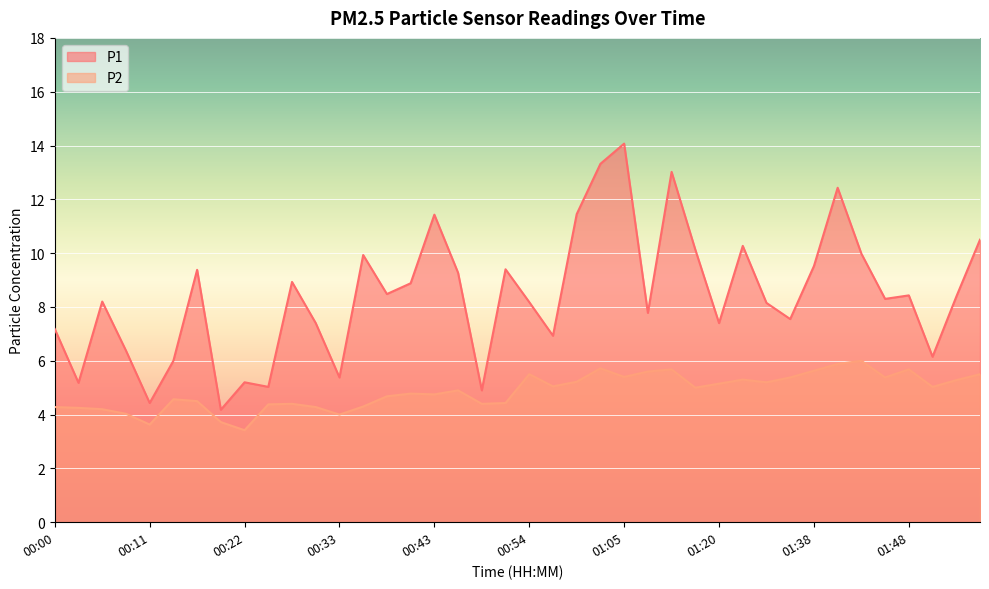

What are all the series names shown in the legend?

P1, P2